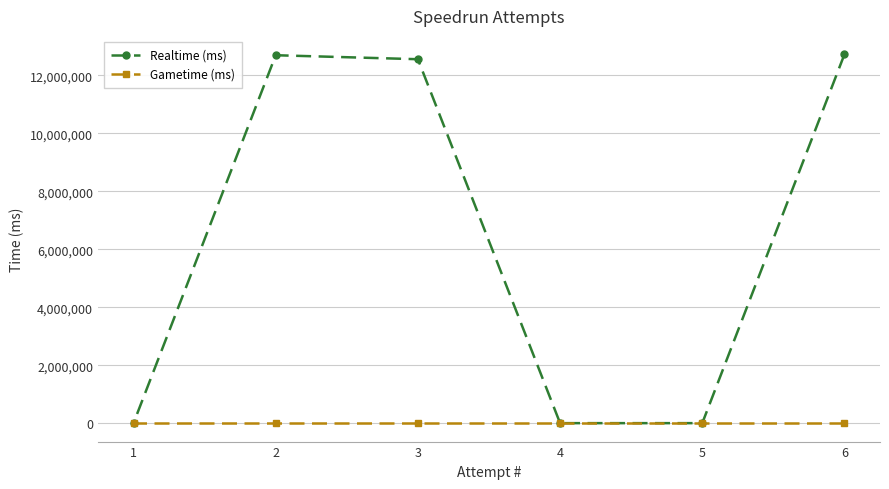

List the series in order of their overall mean, lowest first.

Gametime (ms), Realtime (ms)